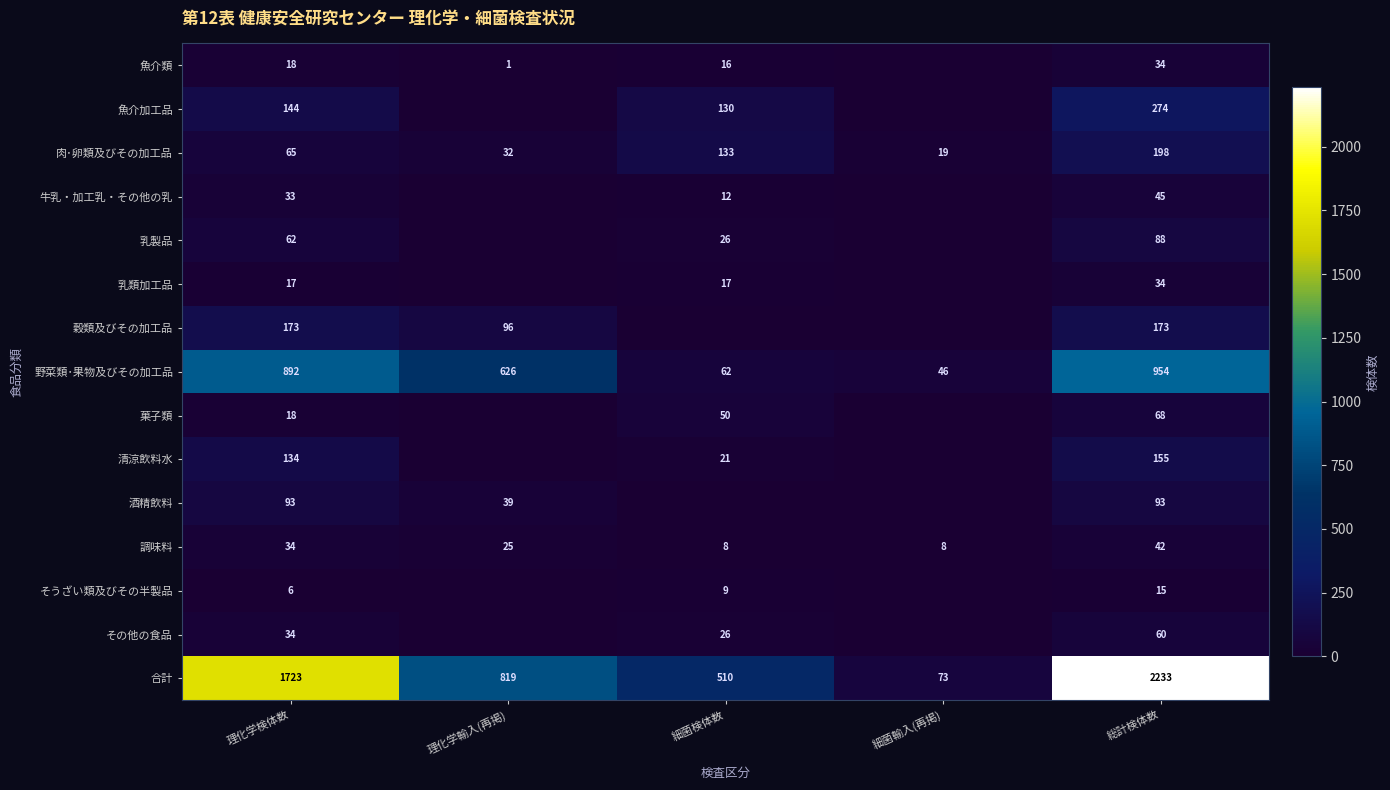

Which category has the lowest value in the 合計 series?

細菌輸入(再掲)